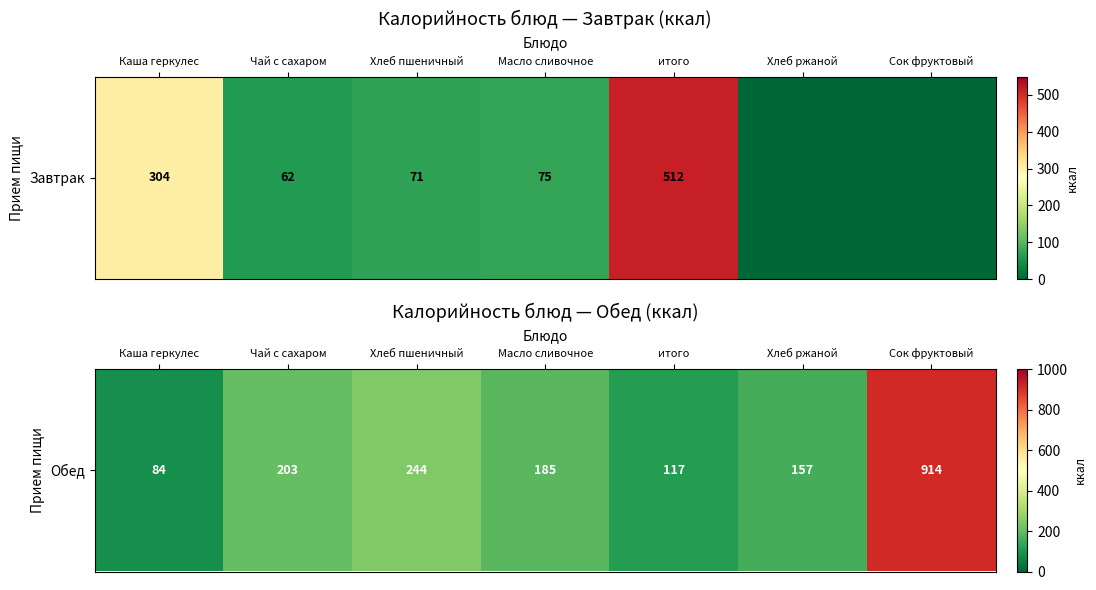

What value does the data have at Каша геркулес, to the nearest 100?

100